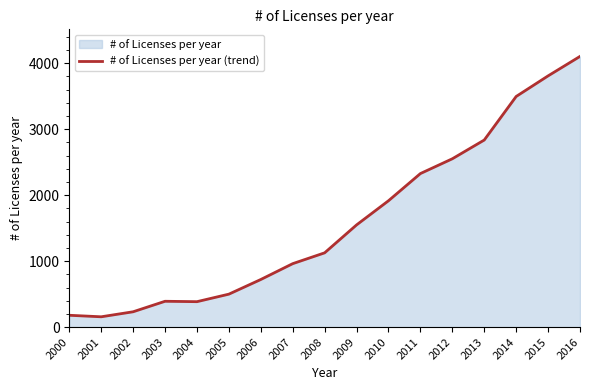

Rank the categories by value from lowest to highest.

2001, 2000, 2002, 2004, 2003, 2005, 2006, 2007, 2008, 2009, 2010, 2011, 2012, 2013, 2014, 2015, 2016